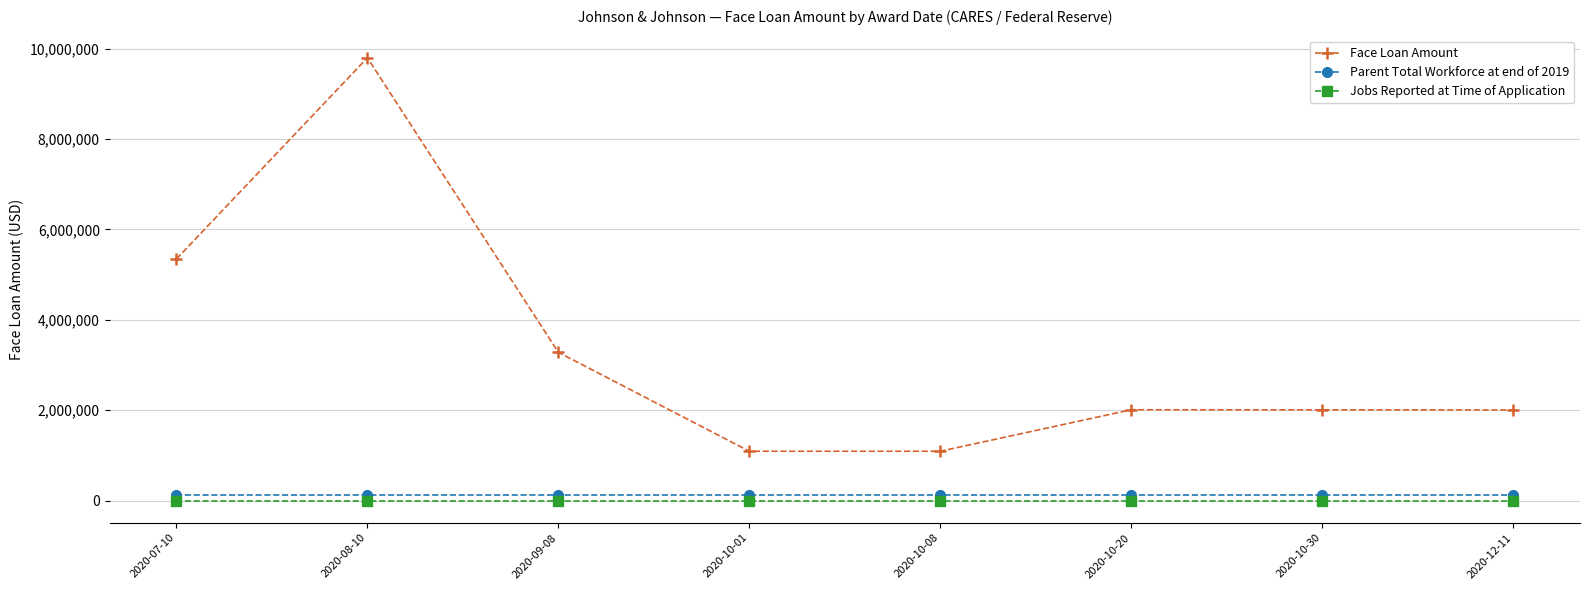

True or false: Parent Total Workforce at end of 2019 and Face Loan Amount intersect in this chart.

False